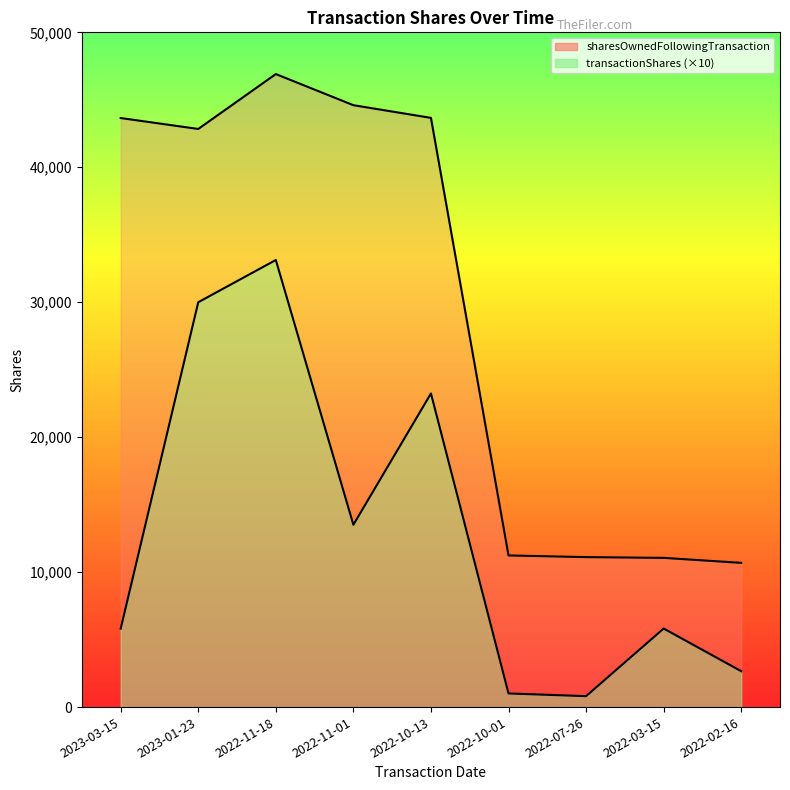

Does the chart display data point markers on the line(s)?

No